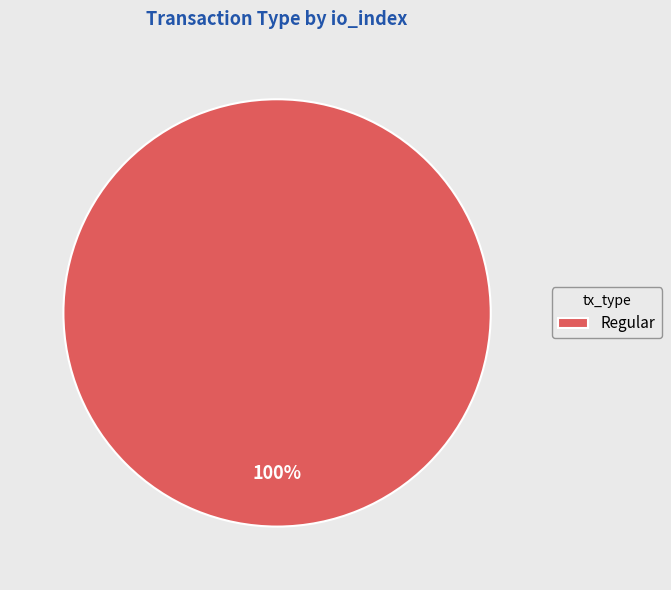

What percentage is the Regular slice, to the nearest percent?

100%